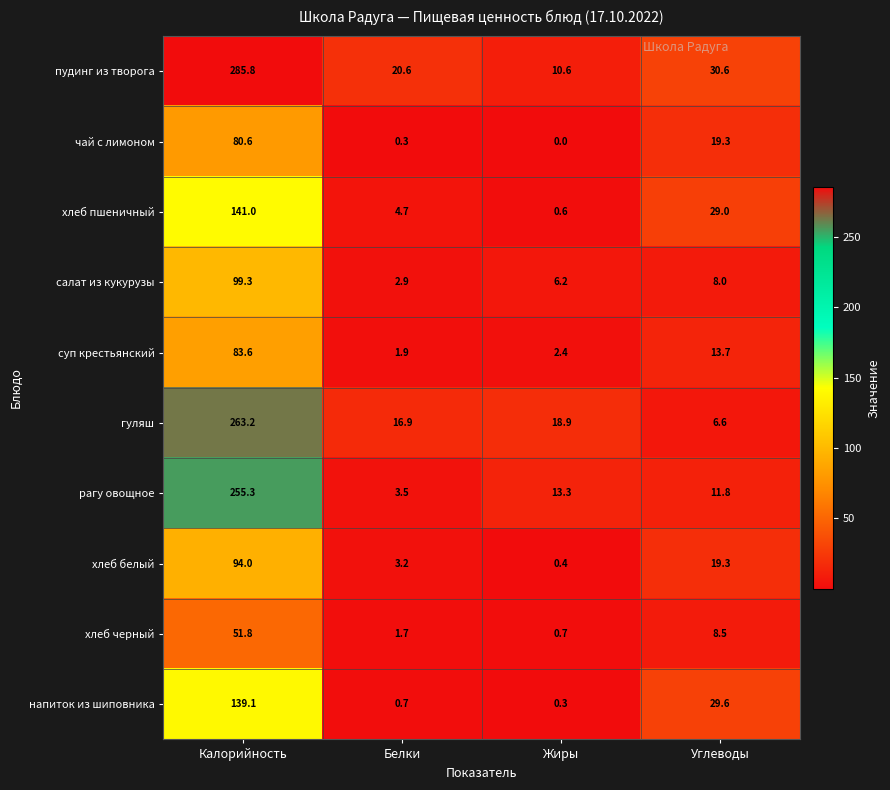

At which label does суп крестьянский first exceed 13?

Калорийность